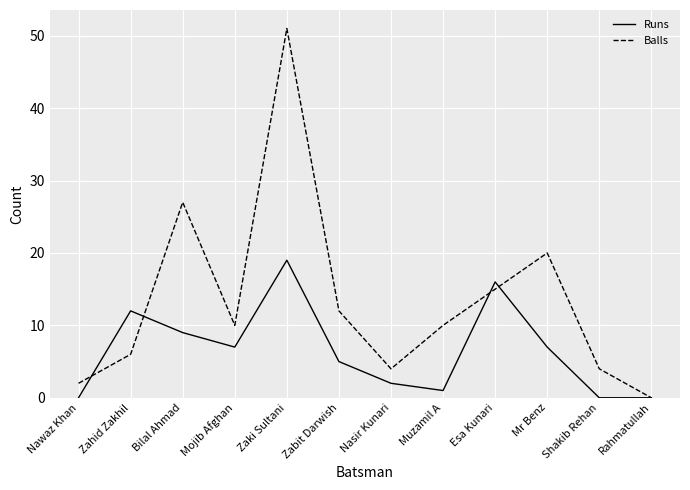

What is the spread (max minus min) of values at Zahid Zakhil?

6